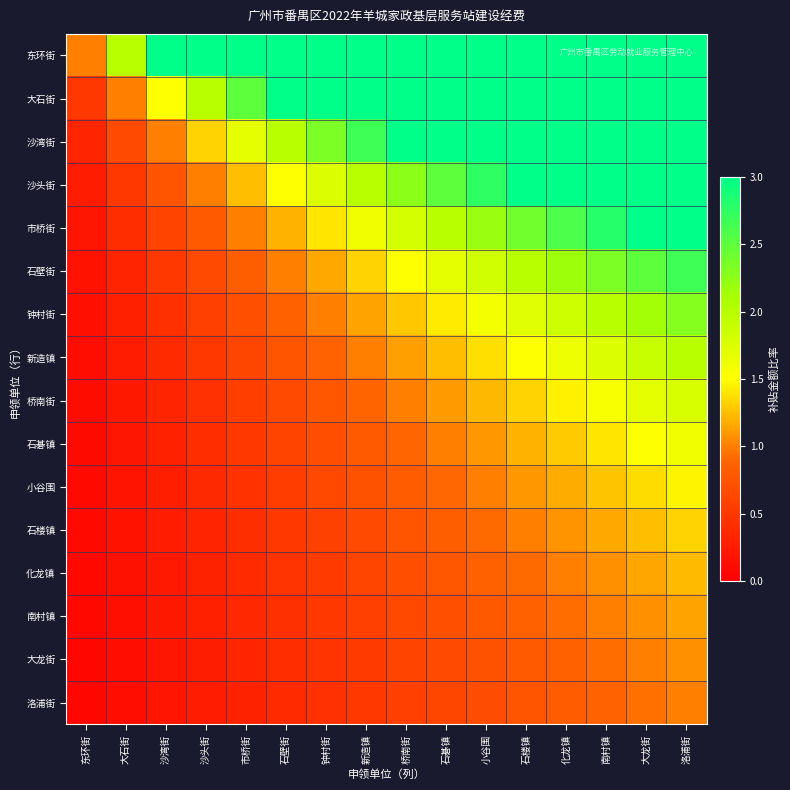

At which category is the sum across all series the highest?

洛浦街